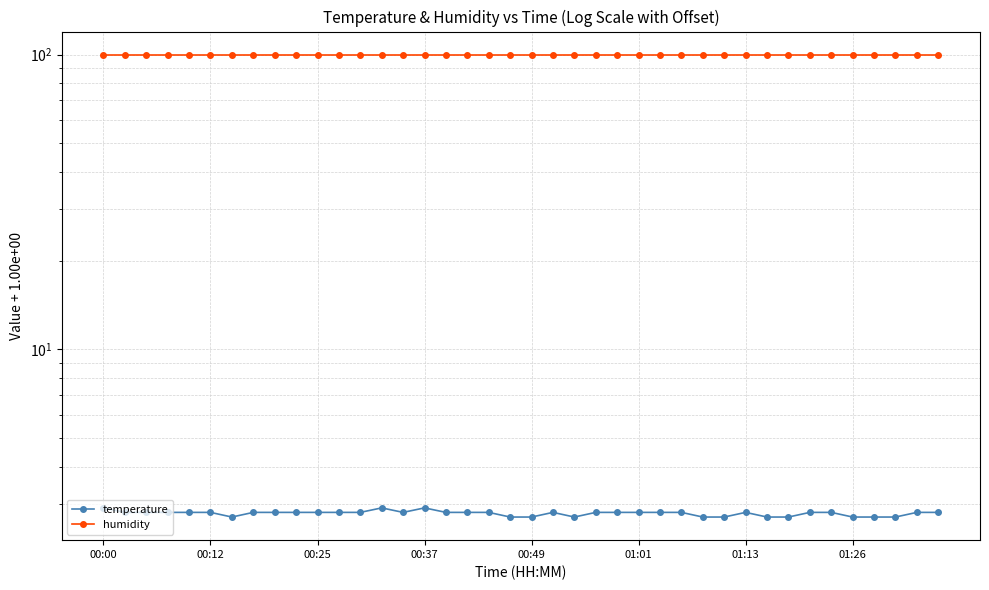

Which category has the lowest value in the humidity series?

00:00